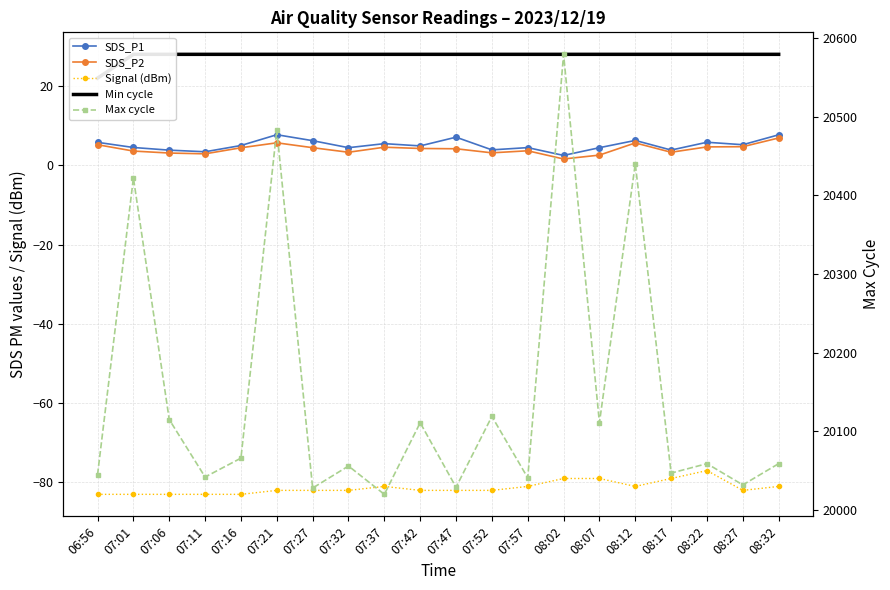

Reading left to right, what are all the values shown in this chart?

SDS_P1: 06:56=5.8	07:01=4.5	07:06=3.8	07:11=3.4	07:16=5.0	07:21=7.7	07:27=6.2	07:32=4.5	07:37=5.5	07:42=4.9	07:47=7.1	07:52=3.9	07:57=4.5	08:02=2.5	08:07=4.5	08:12=6.3	08:17=3.9	08:22=5.8	08:27=5.2	08:32=7.7
SDS_P2: 06:56=5.2	07:01=3.6	07:06=3.1	07:11=2.9	07:16=4.4	07:21=5.7	07:27=4.5	07:32=3.3	07:37=4.6	07:42=4.2	07:47=4.2	07:52=3.1	07:57=3.7	08:02=1.6	08:07=2.6	08:12=5.7	08:17=3.3	08:22=4.7	08:27=4.7	08:32=6.9
Signal (dBm): 06:56=-83.0	07:01=-83.0	07:06=-83.0	07:11=-83.0	07:16=-83.0	07:21=-82.0	07:27=-82.0	07:32=-82.0	07:37=-81.0	07:42=-82.0	07:47=-82.0	07:52=-82.0	07:57=-81.0	08:02=-79.0	08:07=-79.0	08:12=-81.0	08:17=-79.0	08:22=-77.0	08:27=-82.0	08:32=-81.0
Min cycle: 06:56=22.0	07:01=28.0	07:06=28.0	07:11=28.0	07:16=28.0	07:21=28.0	07:27=28.0	07:32=28.0	07:37=28.0	07:42=28.0	07:47=28.0	07:52=28.0	07:57=28.0	08:02=28.0	08:07=28.0	08:12=28.0	08:17=28.0	08:22=28.0	08:27=28.0	08:32=28.0
Max cycle: 06:56=20045.0	07:01=20422.0	07:06=20115.0	07:11=20042.0	07:16=20066.0	07:21=20483.0	07:27=20028.0	07:32=20056.0	07:37=20020.0	07:42=20111.0	07:47=20029.0	07:52=20119.0	07:57=20041.0	08:02=20579.0	08:07=20111.0	08:12=20440.0	08:17=20047.0	08:22=20059.0	08:27=20032.0	08:32=20059.0